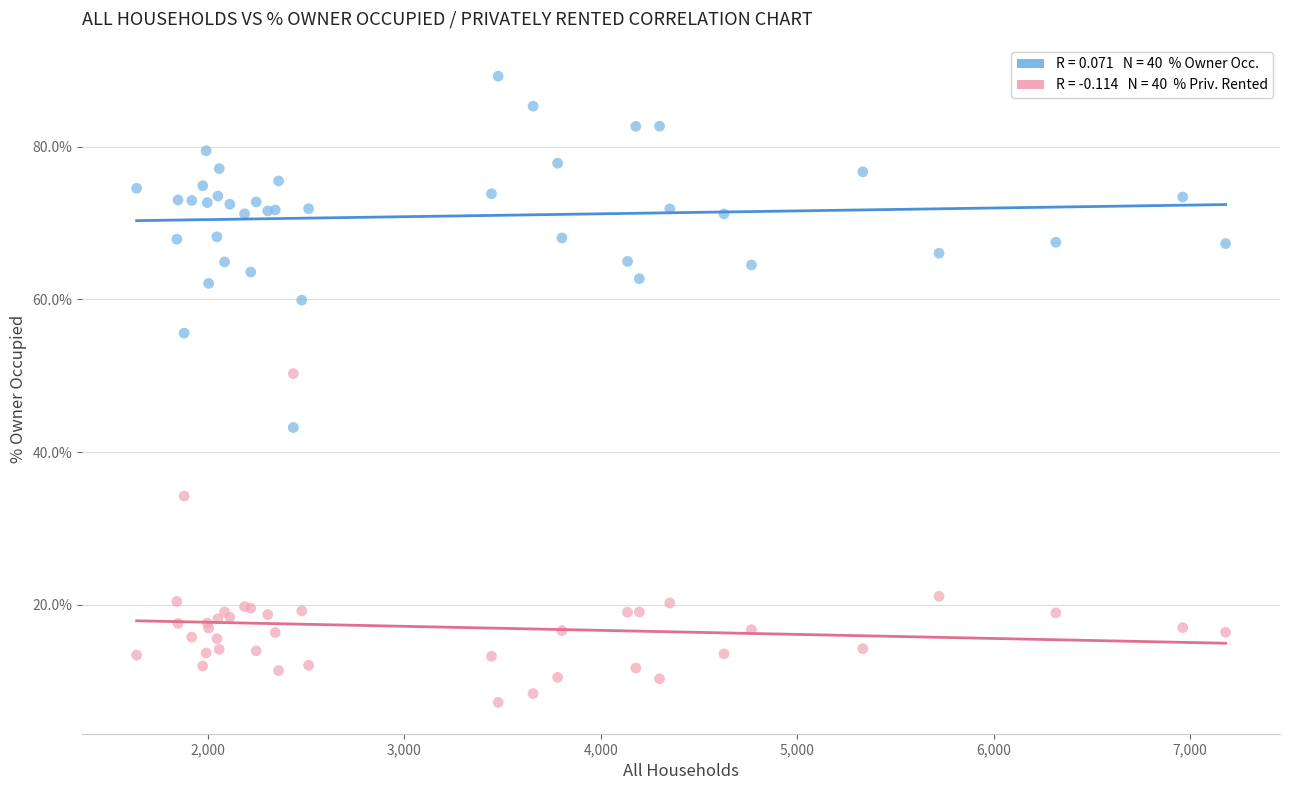

Across all series, what Y value is closest to 48?

50.3